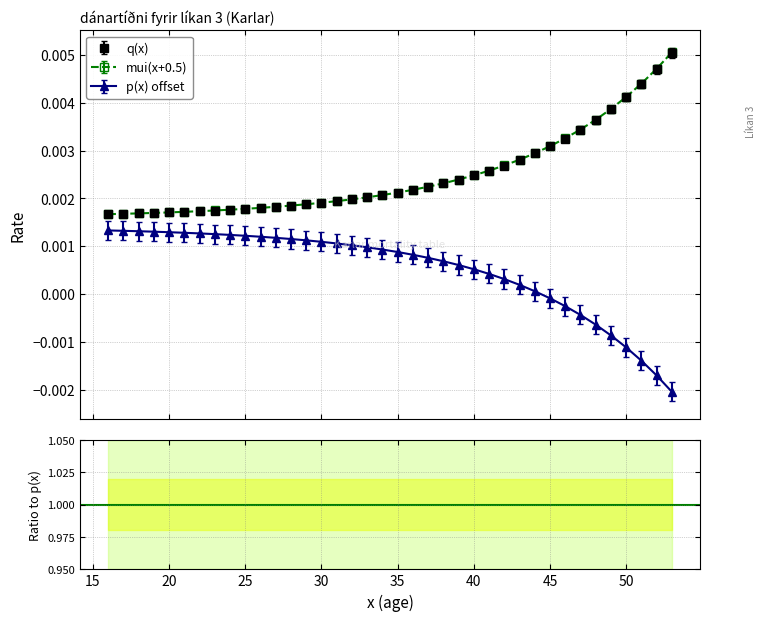

List the labels in order of q(x) value, smallest first.

16, 17, 18, 19, 20, 21, 22, 23, 24, 25, 26, 27, 28, 29, 30, 31, 32, 33, 34, 35, 36, 37, 38, 39, 40, 41, 42, 43, 44, 45, 46, 47, 48, 49, 50, 51, 52, 53